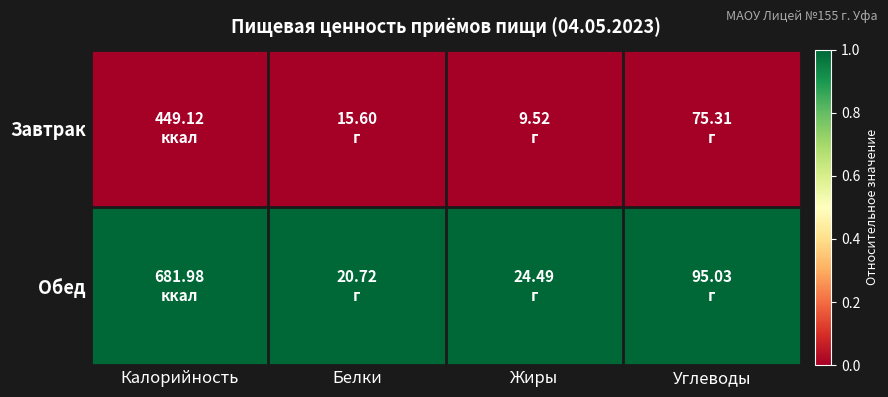

At Калорийность, list the series in order from largest to smallest.

Обед, Завтрак